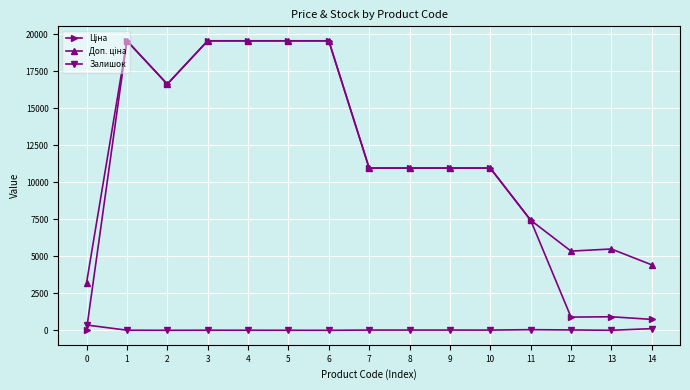

Count the number of categories in the chart.

15